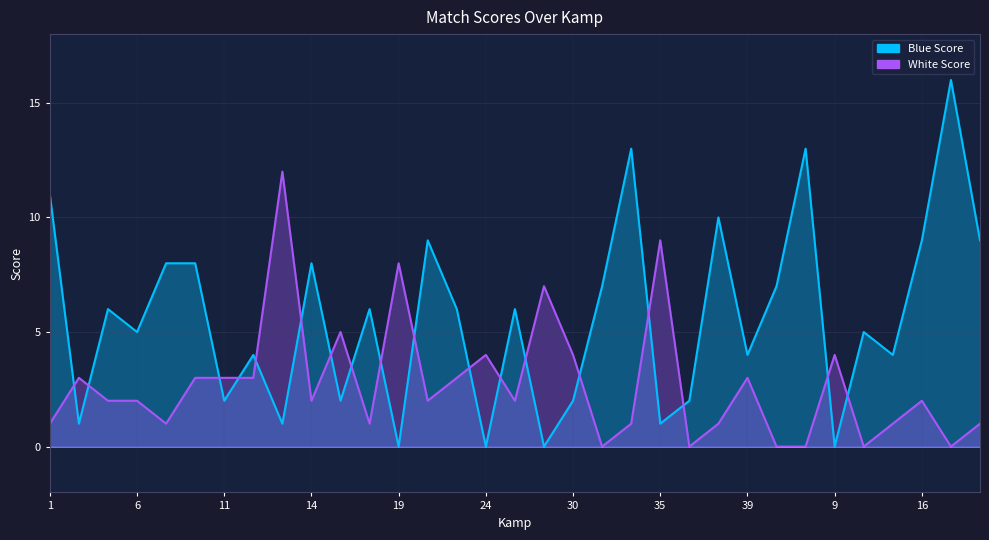

List the series in order of their peak value, highest first.

Blue Score, White Score